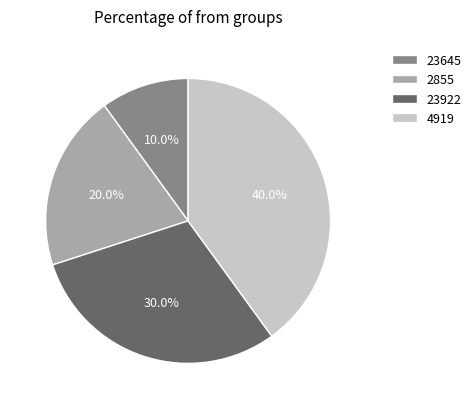

How much of the chart is everything except 23922?

70.0%